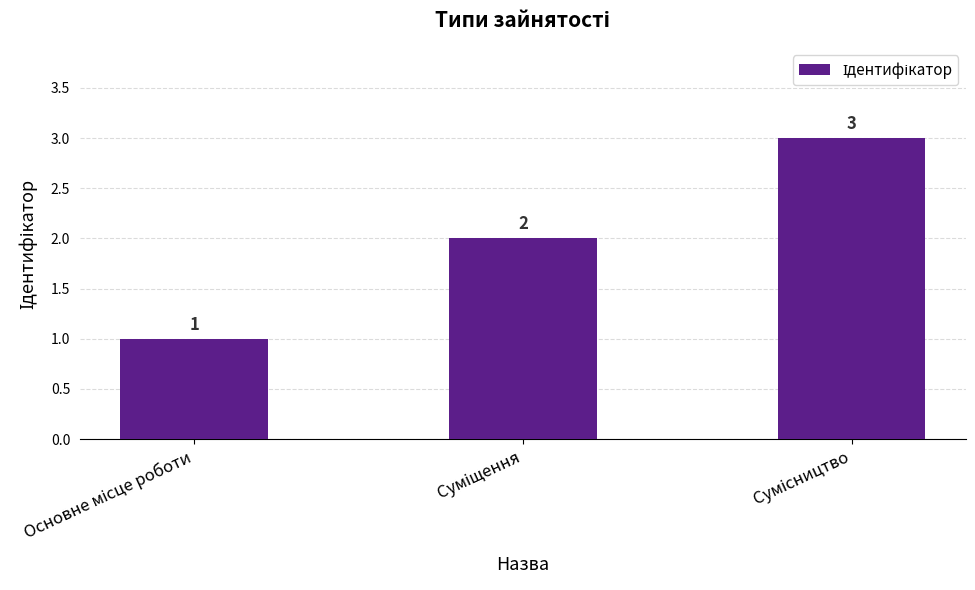

What is the maximum value shown in the chart?

3